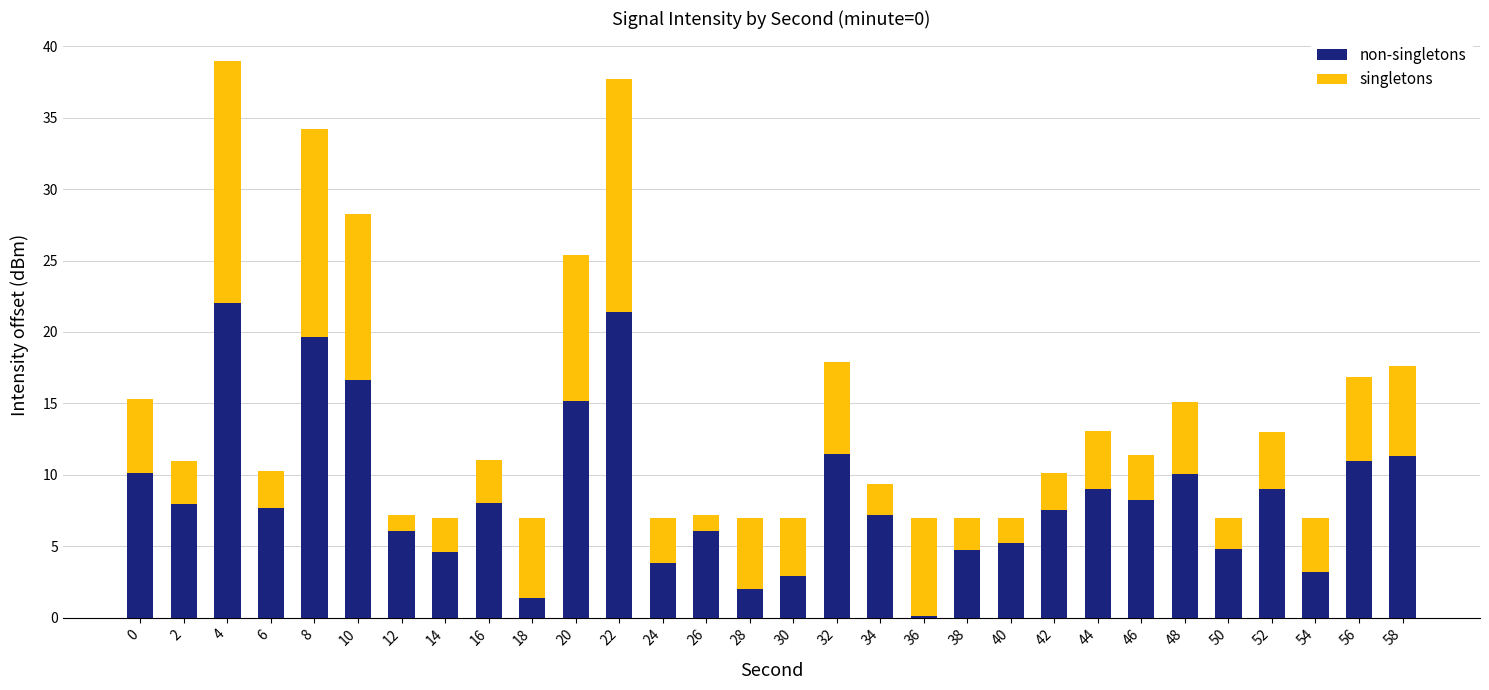

What is the total value across all series at 52?

13.0